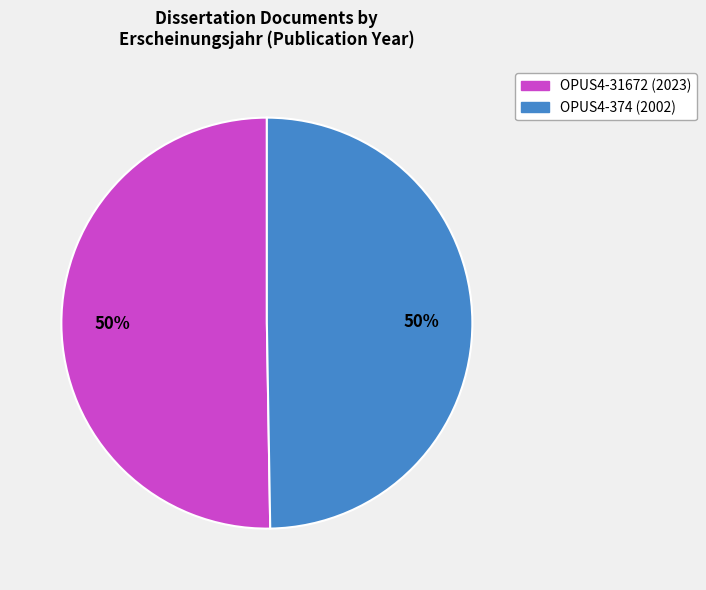

To the nearest percent, what is the combined percentage of OPUS4-374 and OPUS4-31672?

100%